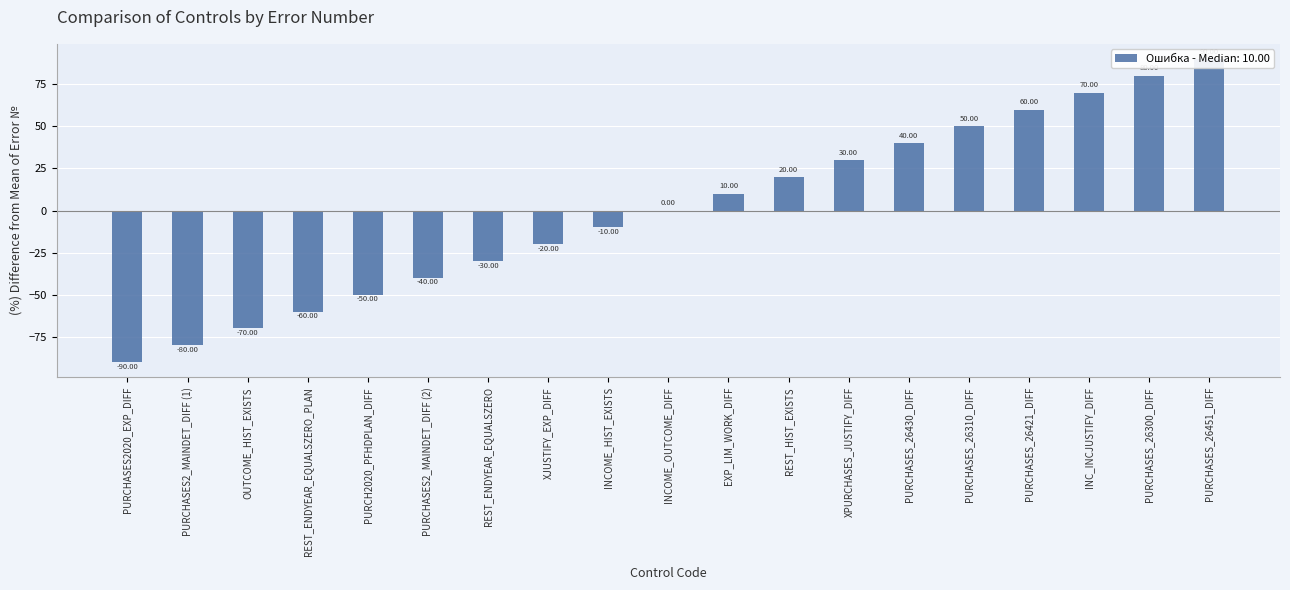

The value at PURCHASES_26300_DIFF is 80. True or false?

True